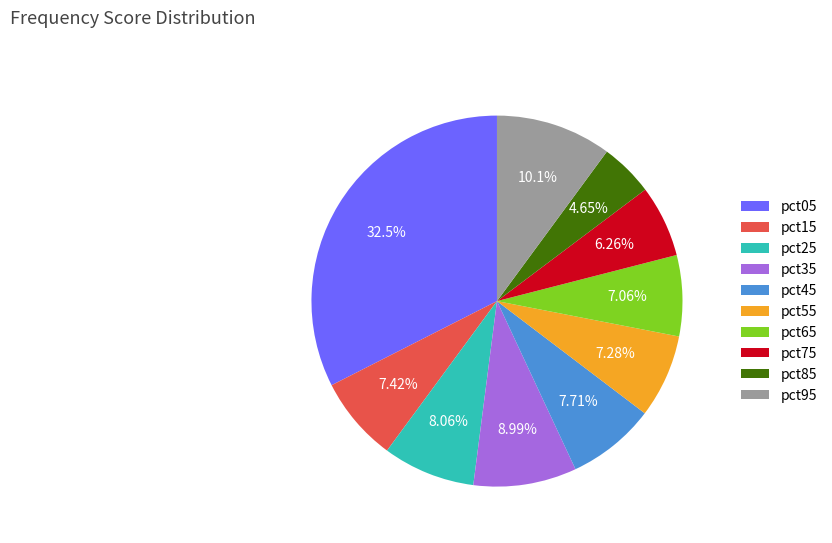

What percentage is the pct65 slice, to the nearest percent?

7%